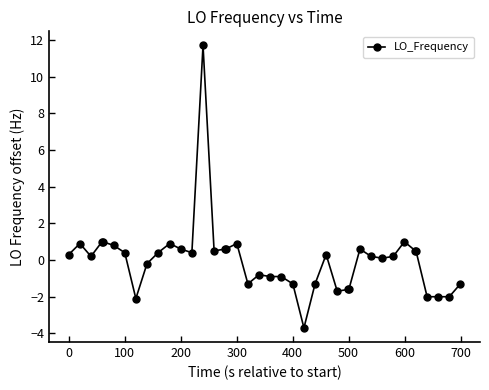

True or false: the data has more than 0 interior local peaks.

True